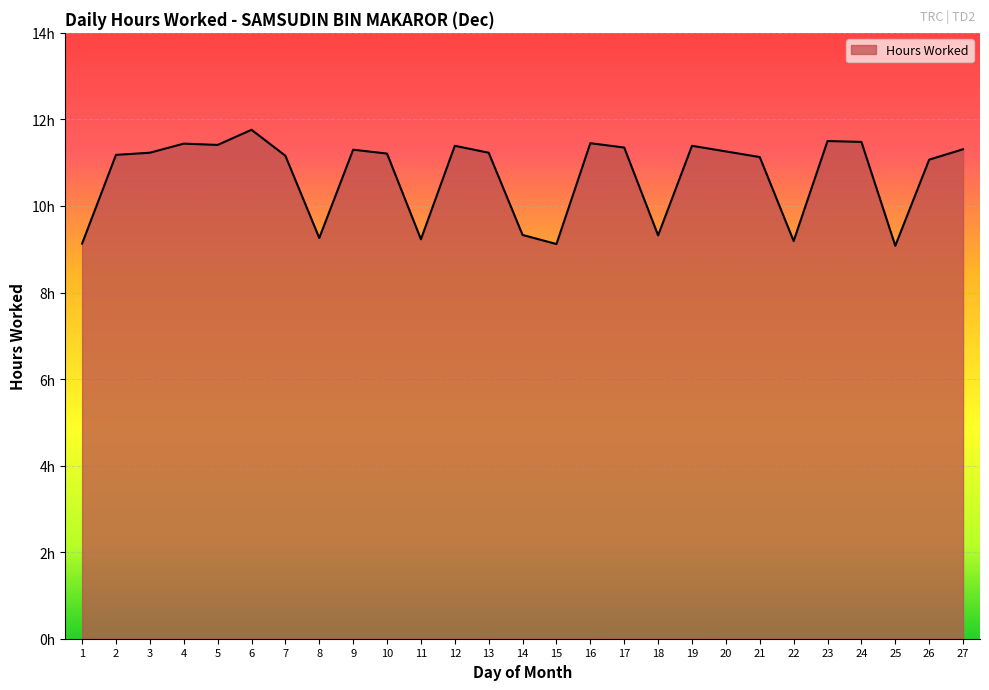

Which label corresponds to the smallest value in the chart?

25